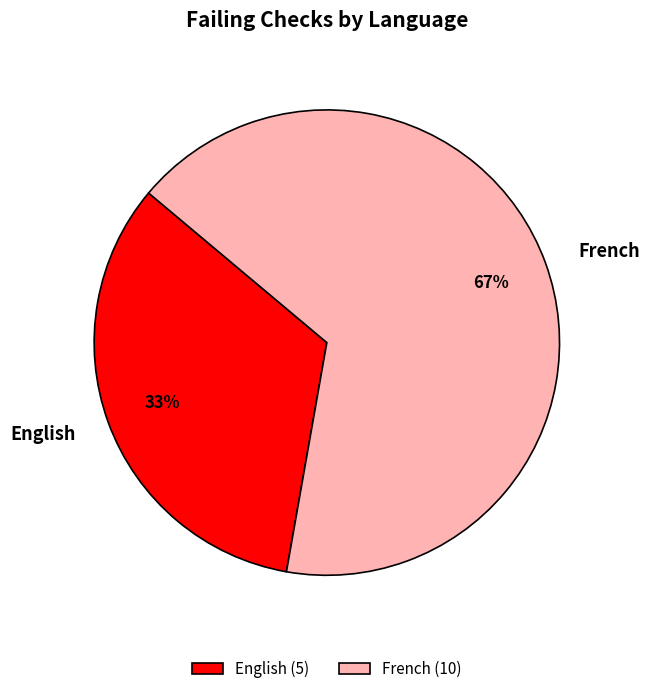

Is there any slice that represents more than half of the pie?

Yes